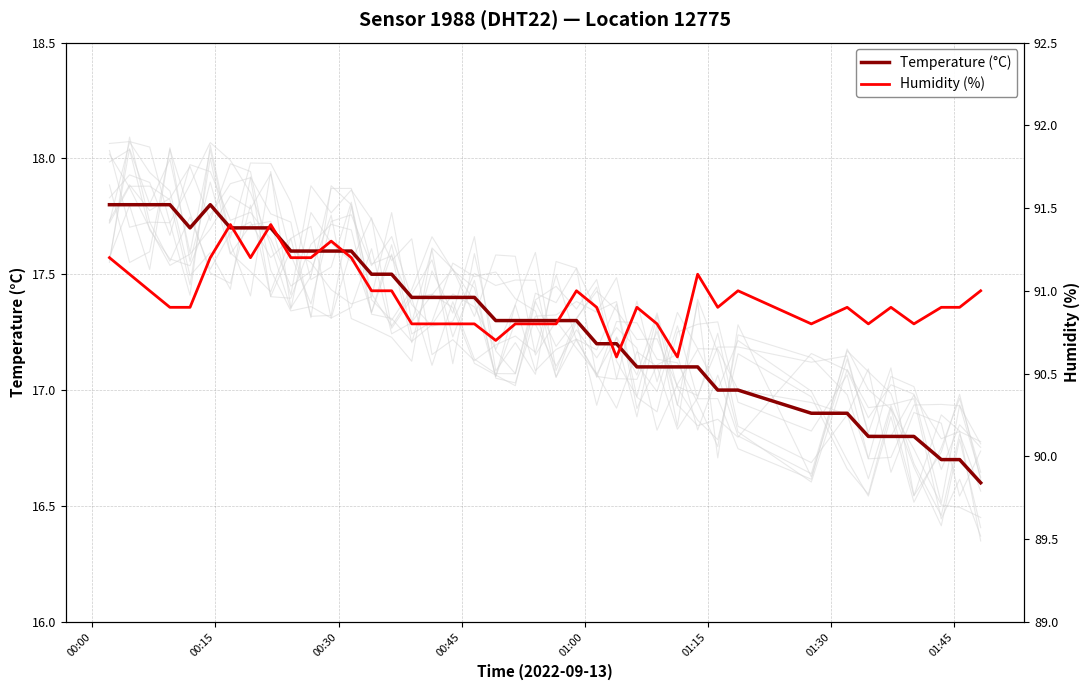

True or false: Humidity (%) and Temperature (°C) intersect in this chart.

False